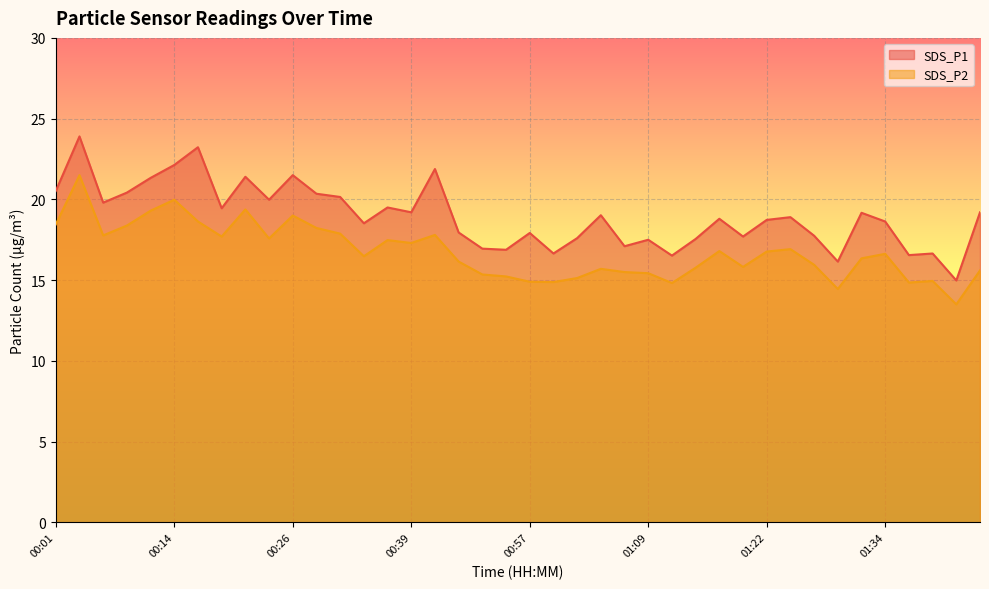

Reading left to right, transcribe all the data shown in this chart.

SDS_P1: 00:01=20.5	00:04=23.9	00:06=19.8	00:09=20.4	00:12=21.3	00:14=22.1	00:17=23.2	00:19=19.4	00:22=21.4	00:24=20.0	00:26=21.5	00:29=20.4	00:31=20.1	00:34=18.5	00:36=19.5	00:39=19.2	00:41=21.9	00:49=17.9	00:52=16.9	00:54=16.9	00:57=17.9	00:59=16.6	01:01=17.6	01:04=19.0	01:07=17.1	01:09=17.5	01:11=16.5	01:14=17.6	01:17=18.8	01:19=17.7	01:22=18.7	01:25=18.9	01:27=17.8	01:30=16.1	01:32=19.2	01:34=18.6	01:37=16.6	01:39=16.6	01:42=15.0	01:44=19.2
SDS_P2: 00:01=18.4	00:04=21.5	00:06=17.8	00:09=18.4	00:12=19.3	00:14=20.0	00:17=18.6	00:19=17.7	00:22=19.4	00:24=17.6	00:26=19.0	00:29=18.2	00:31=17.9	00:34=16.5	00:36=17.5	00:39=17.3	00:41=17.8	00:49=16.1	00:52=15.3	00:54=15.2	00:57=14.9	00:59=14.9	01:01=15.1	01:04=15.7	01:07=15.5	01:09=15.4	01:11=14.8	01:14=15.8	01:17=16.8	01:19=15.8	01:22=16.8	01:25=16.9	01:27=15.9	01:30=14.4	01:32=16.4	01:34=16.6	01:37=14.8	01:39=14.9	01:42=13.5	01:44=15.6